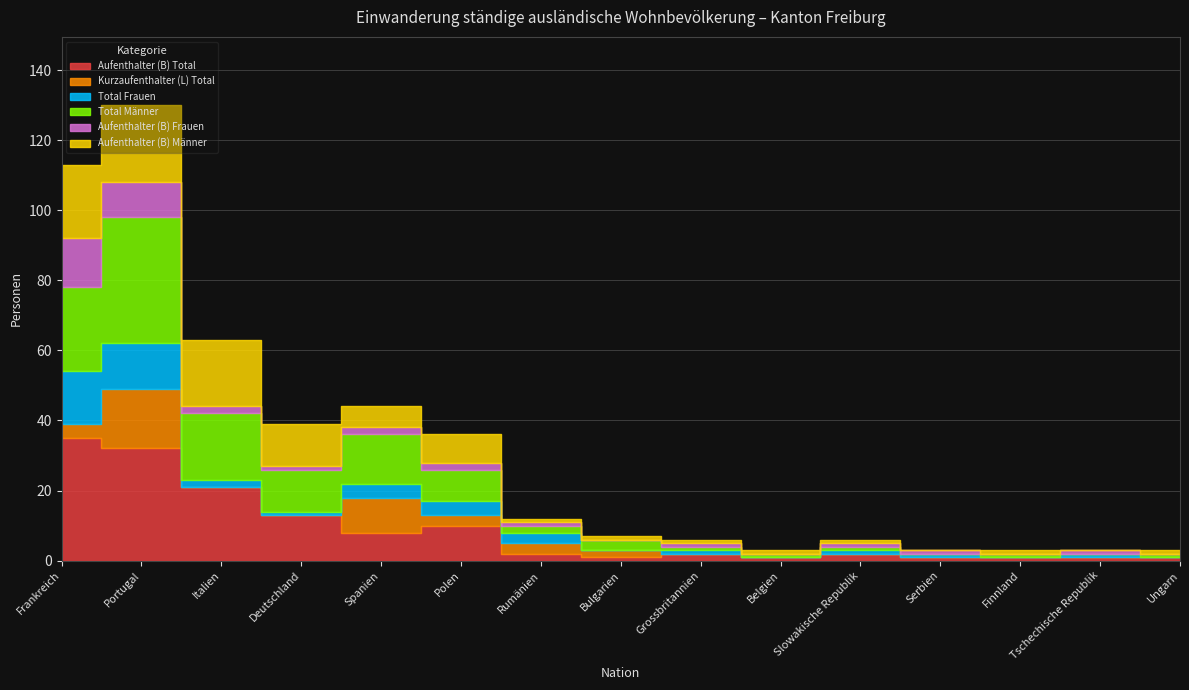

What is the label of the 13th point from the right?

Italien